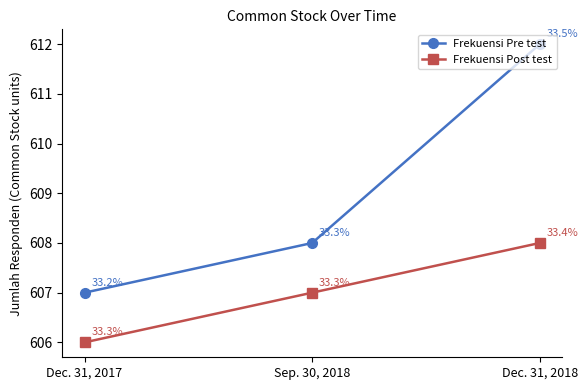

The Frekuensi Pre test series shows 988 at Dec. 31, 2018. True or false?

False